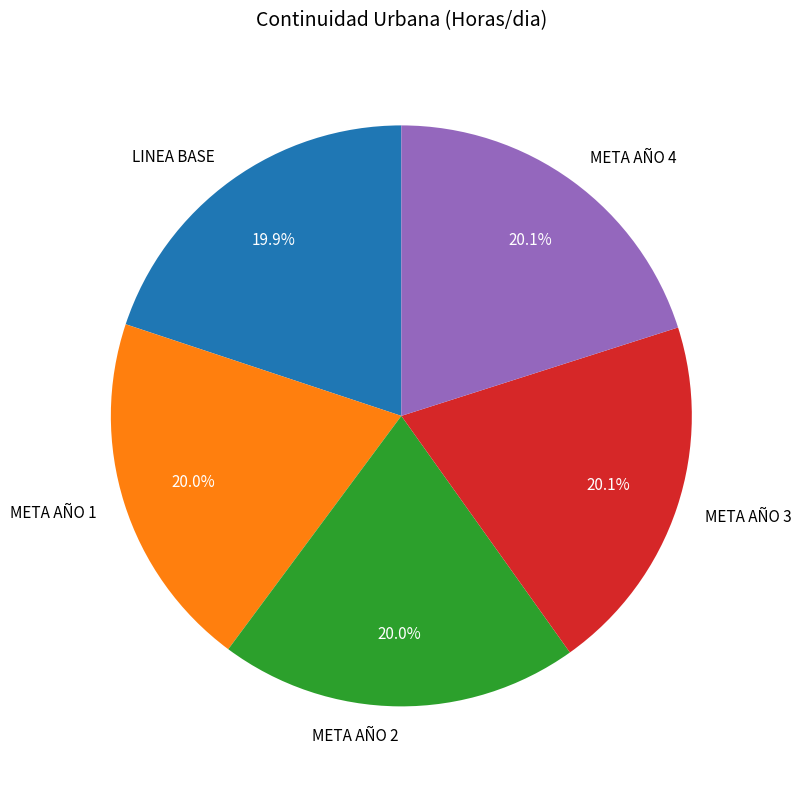

What portion of the pie excludes META AÑO 1?

80.0%